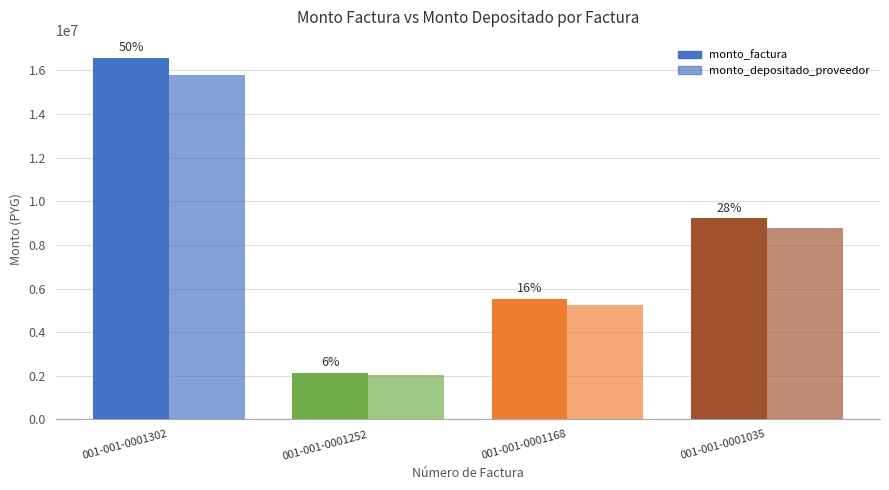

How many groups of bars are there?

4